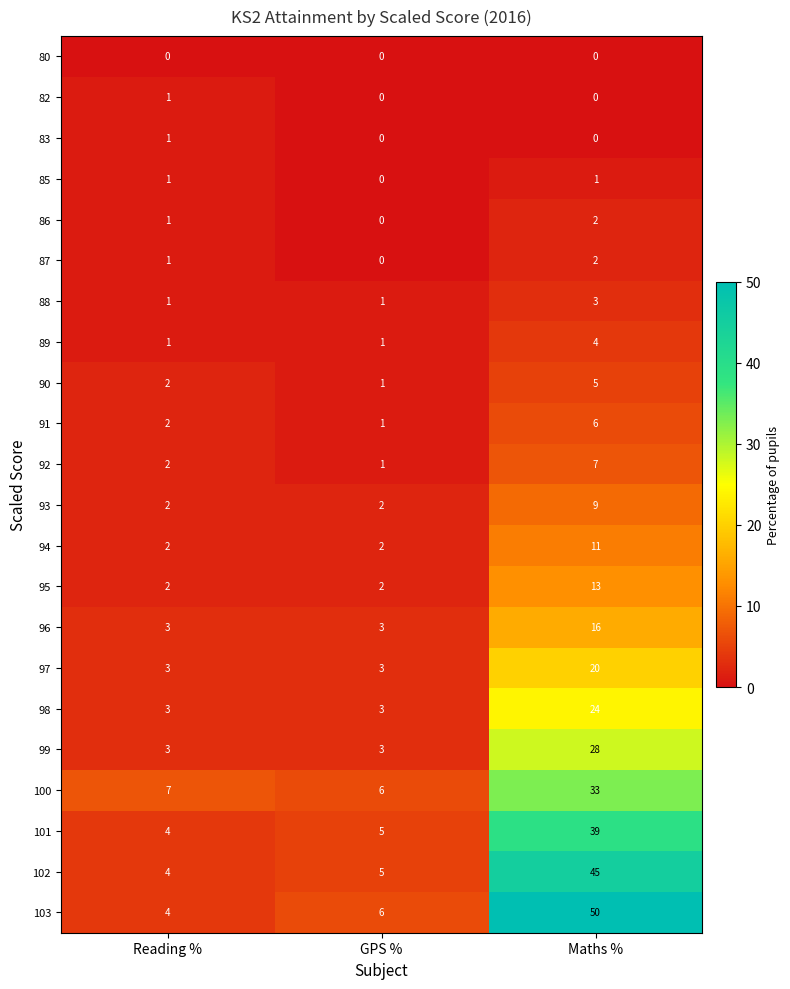

What is the total value across all series at Maths %?

318